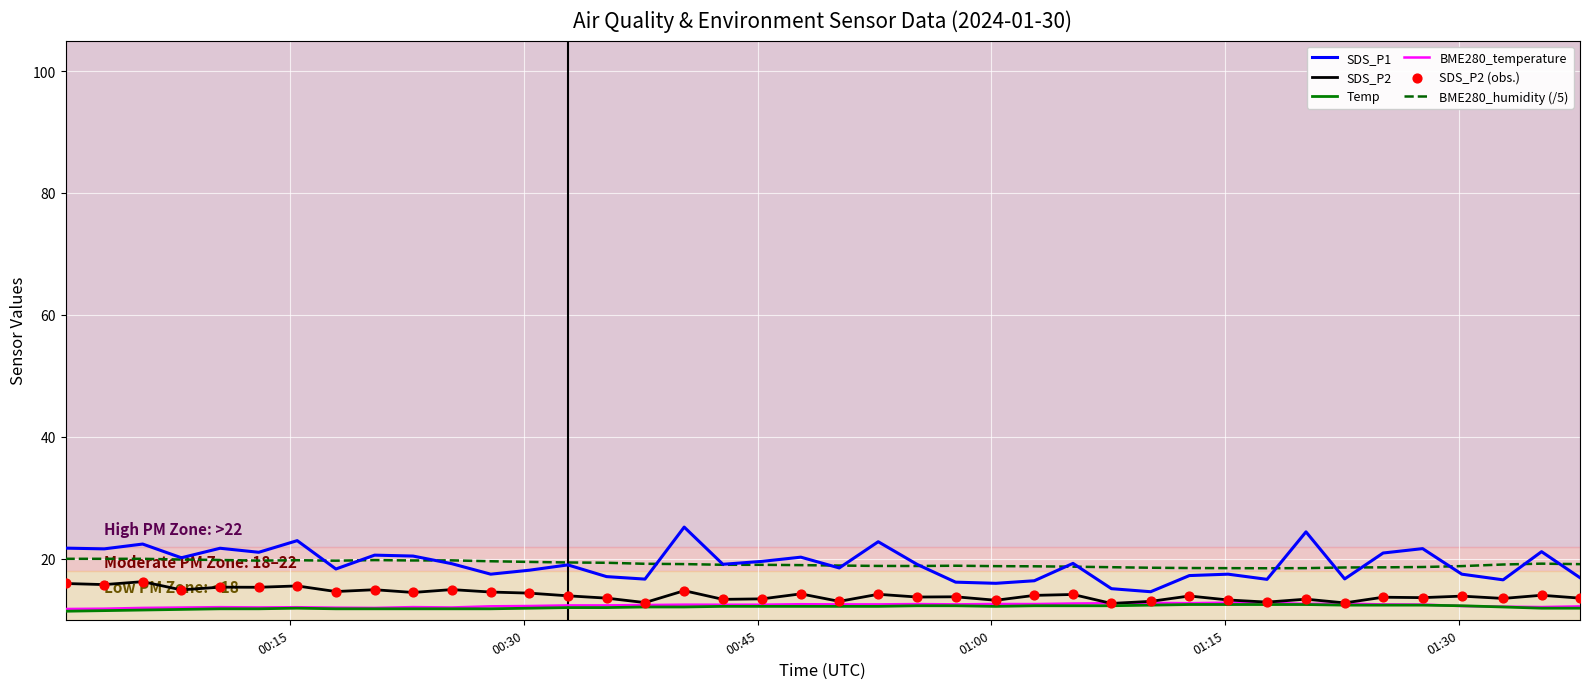

Which series has the largest range (max minus min)?

SDS_P1